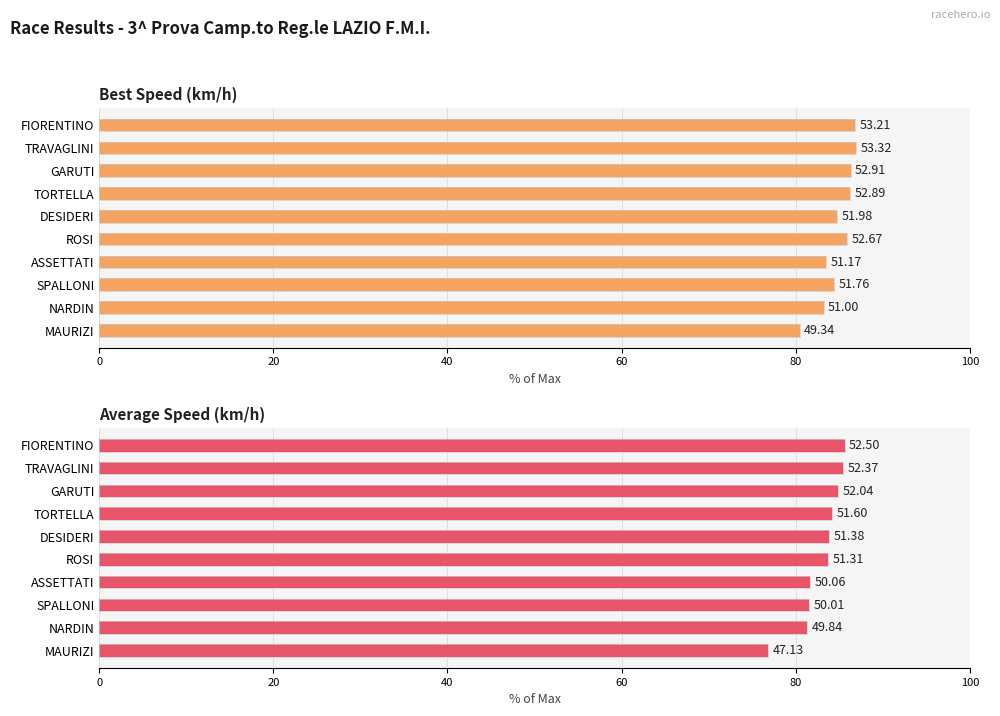

Which series has the largest total across all categories?

Best Speed (km/h)